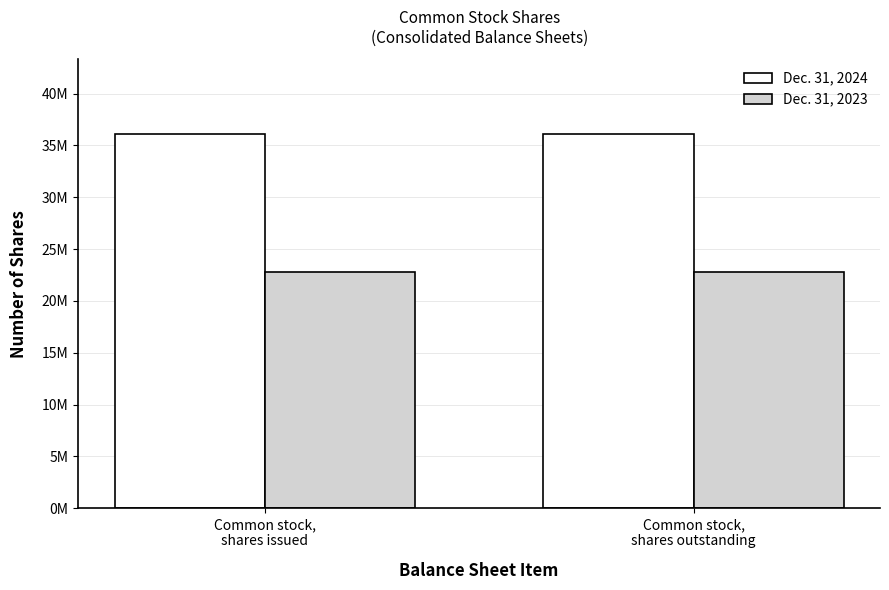

What is the label of the 1st bar from the left?

Common stock,
shares issued